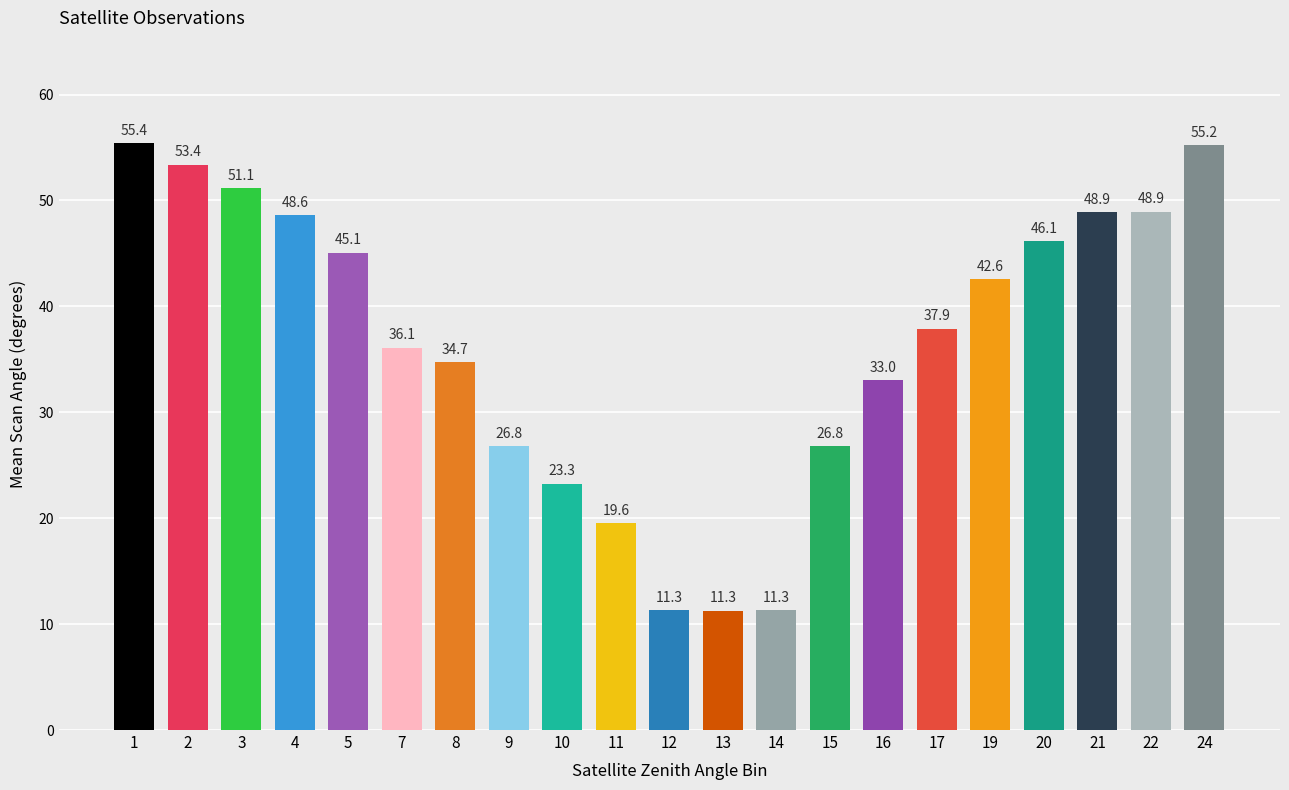

Is it true that the value at 16 is 49.5?

False